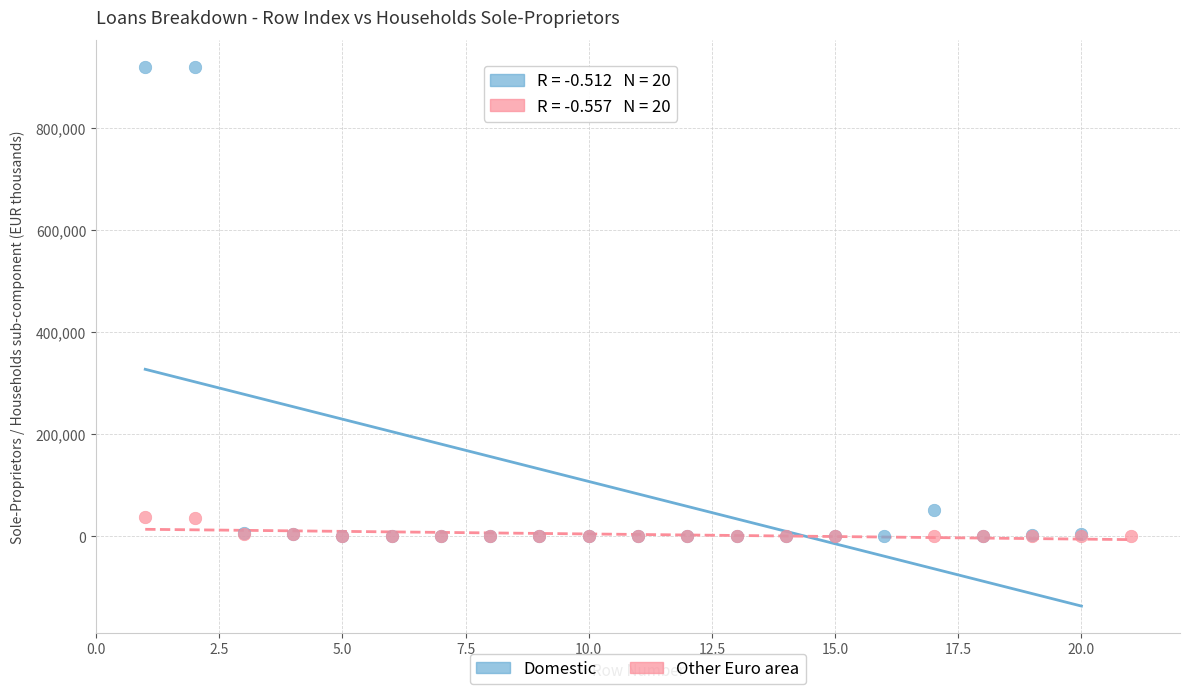

Which series has the largest Y range (max minus min)?

Domestic